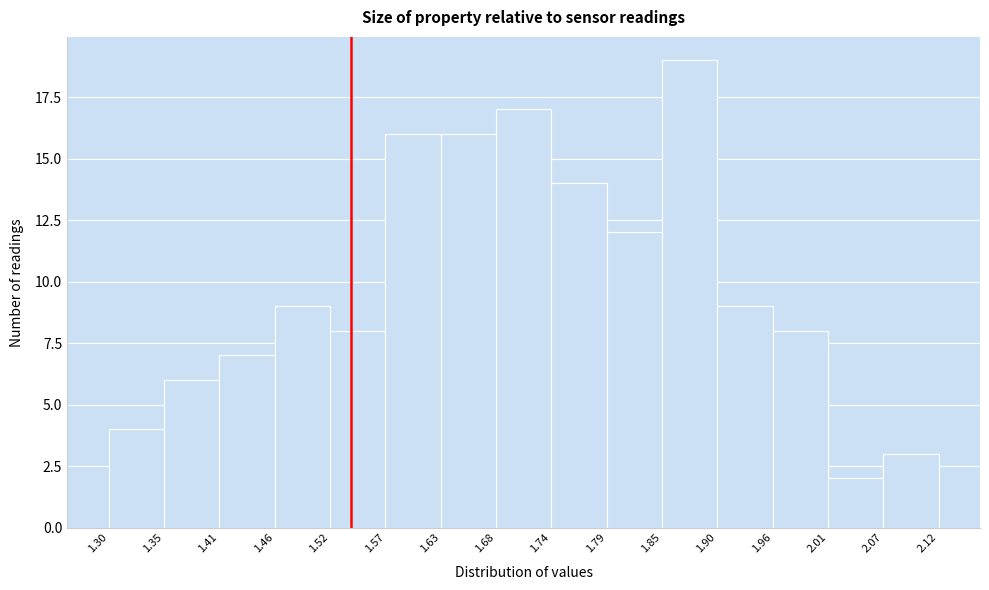

Over which range of the x-axis is the bar tallest?

1.85 to 1.90